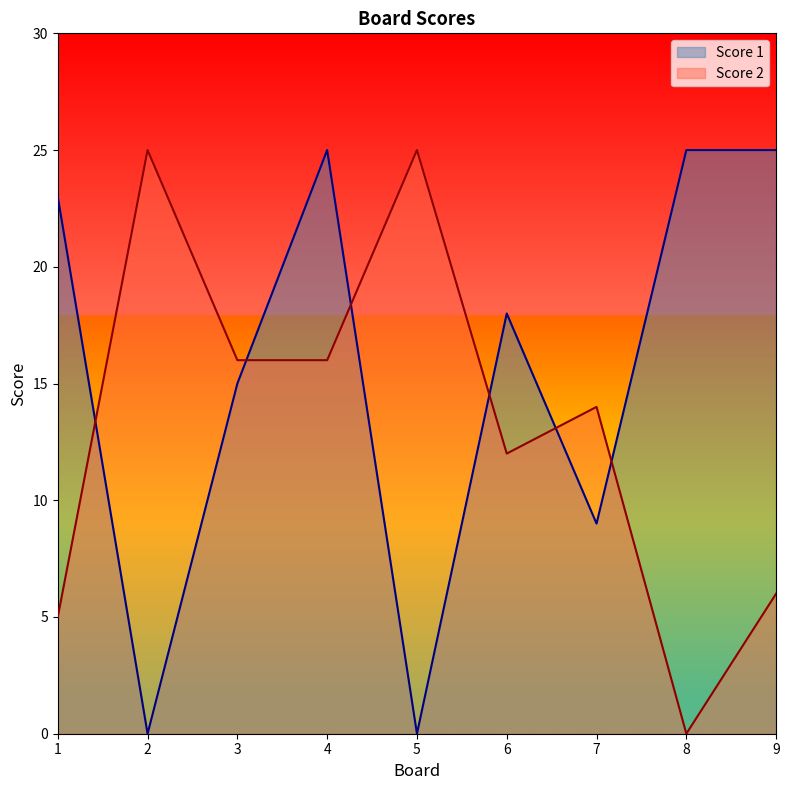

Which series has the largest total across all categories?

Score 1